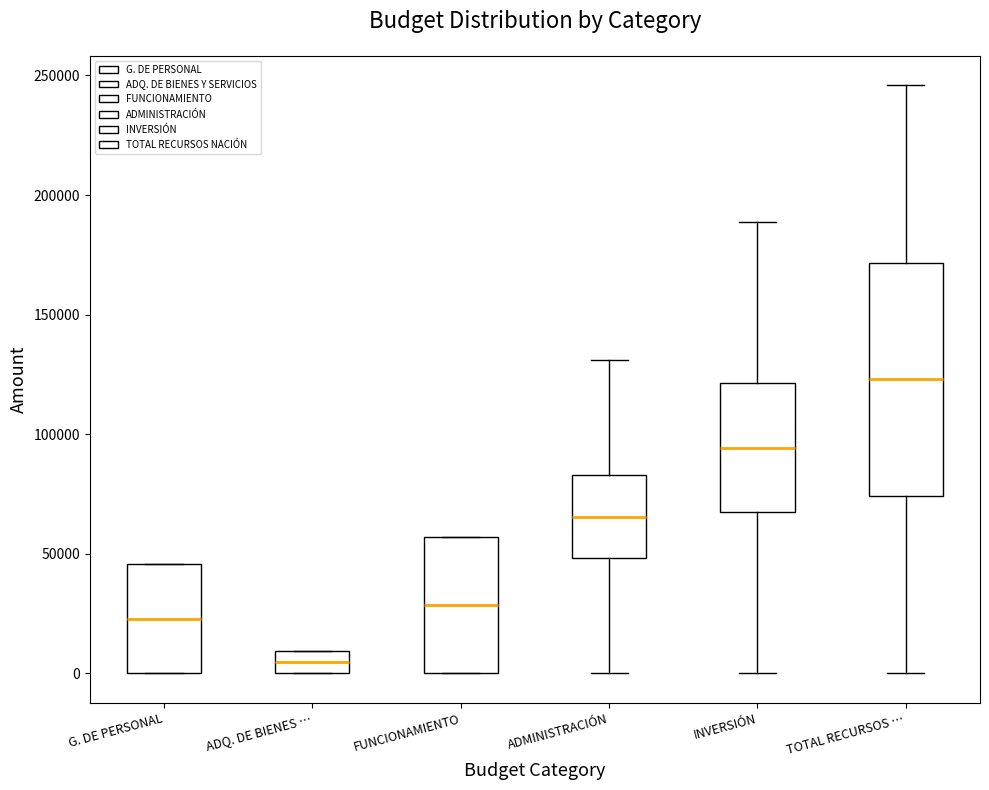

Reading left to right, transcribe this box plot: for each box, give where its median line is, the range the box spans, and where its two whiskers end, as read against the y-axis. The values are not printed on the chart, so give them approximately, as read against the axis.

G. DE PERSONAL: median 25000, box 0 to 45000, whiskers 0 to 45000
ADQ. DE BIENES …: median 5000, box 0 to 10000, whiskers 0 to 10000
FUNCIONAMIENTO: median 30000, box 0 to 55000, whiskers 0 to 55000
ADMINISTRACIÓN: median 65000, box 50000 to 85000, whiskers 0 to 130000
INVERSIÓN: median 95000, box 70000 to 120000, whiskers 0 to 190000
TOTAL RECURSOS …: median 125000, box 75000 to 170000, whiskers 0 to 245000